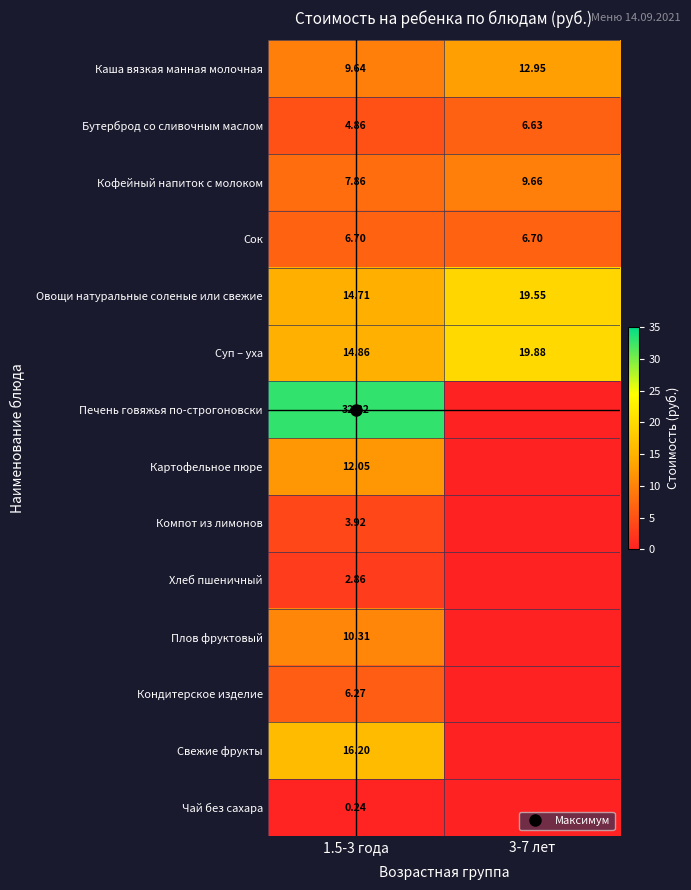

Rank the series at 1.5-3 года from lowest to highest value.

Чай без сахара, Хлеб пшеничный, Компот из лимонов, Бутерброд со сливочным маслом, Кондитерское изделие, Сок, Кофейный напиток с молоком, Каша вязкая манная молочная, Плов фруктовый, Картофельное пюре, Овощи натуральные соленые или свежие, Суп – уха, Свежие фрукты, Печень говяжья по-строгоновски